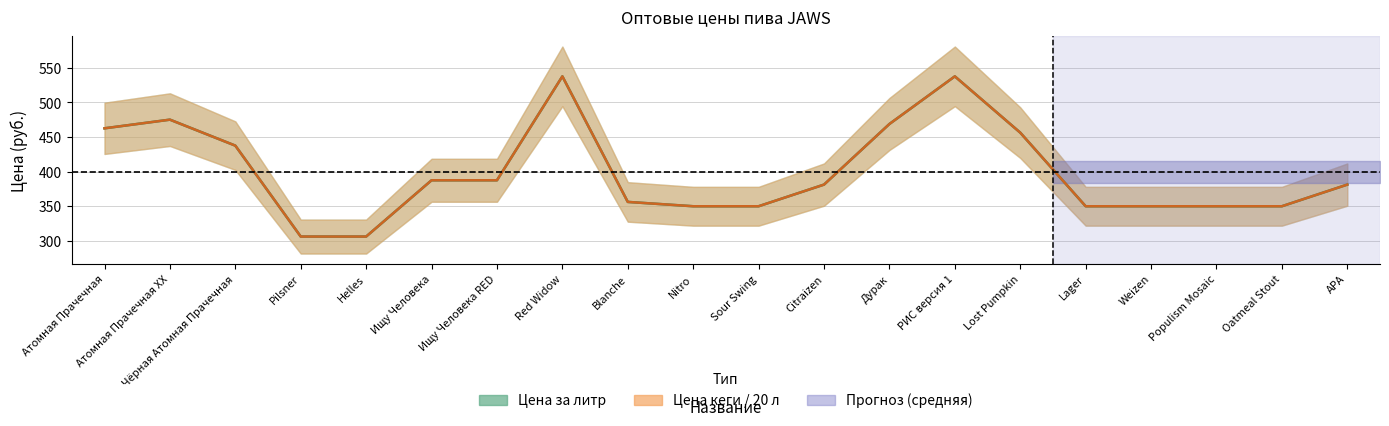

The Цена кеги series shows 456.2 at Lost Pumpkin. True or false?

True